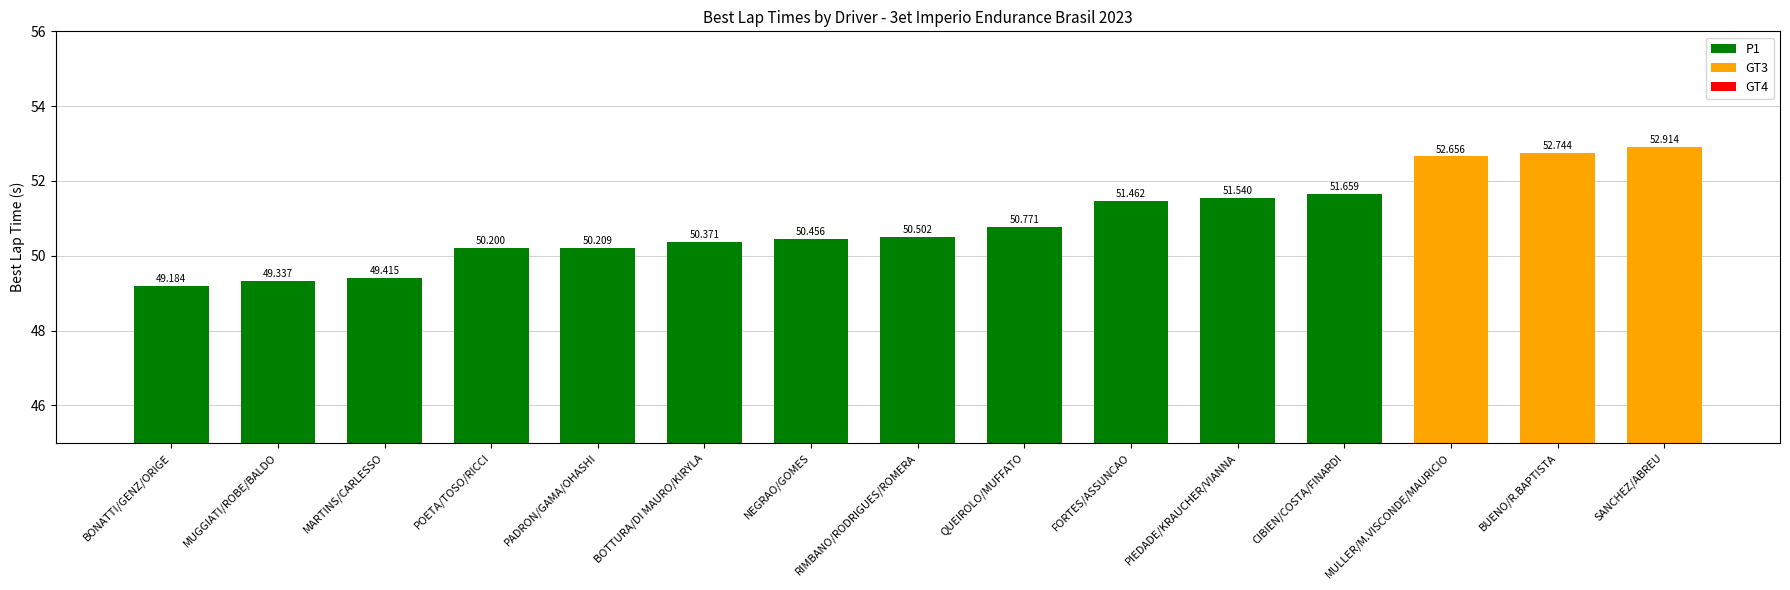

Which has a higher value, RIMBANO/RODRIGUES/ROMERA or PADRON/GAMA/OHASHI?

RIMBANO/RODRIGUES/ROMERA